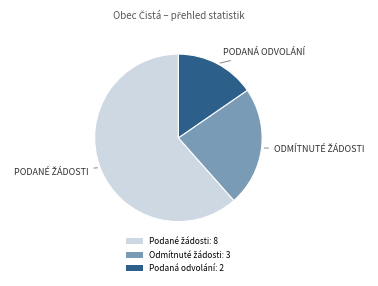

Which slice is the smallest?

Podaná odvolání: 2